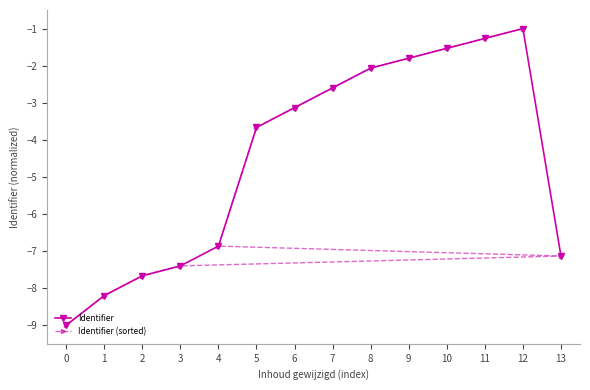

The Identifier series shows -7.4 at 3. True or false?

True